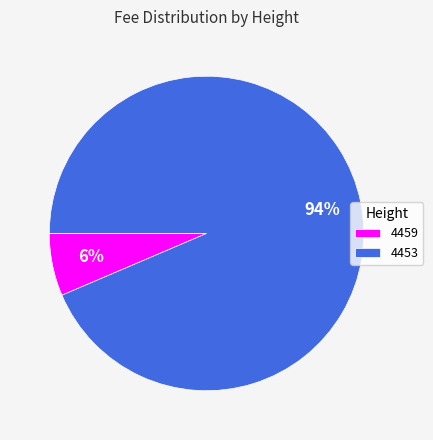

To the nearest percent, what portion does 4453 represent?

94%